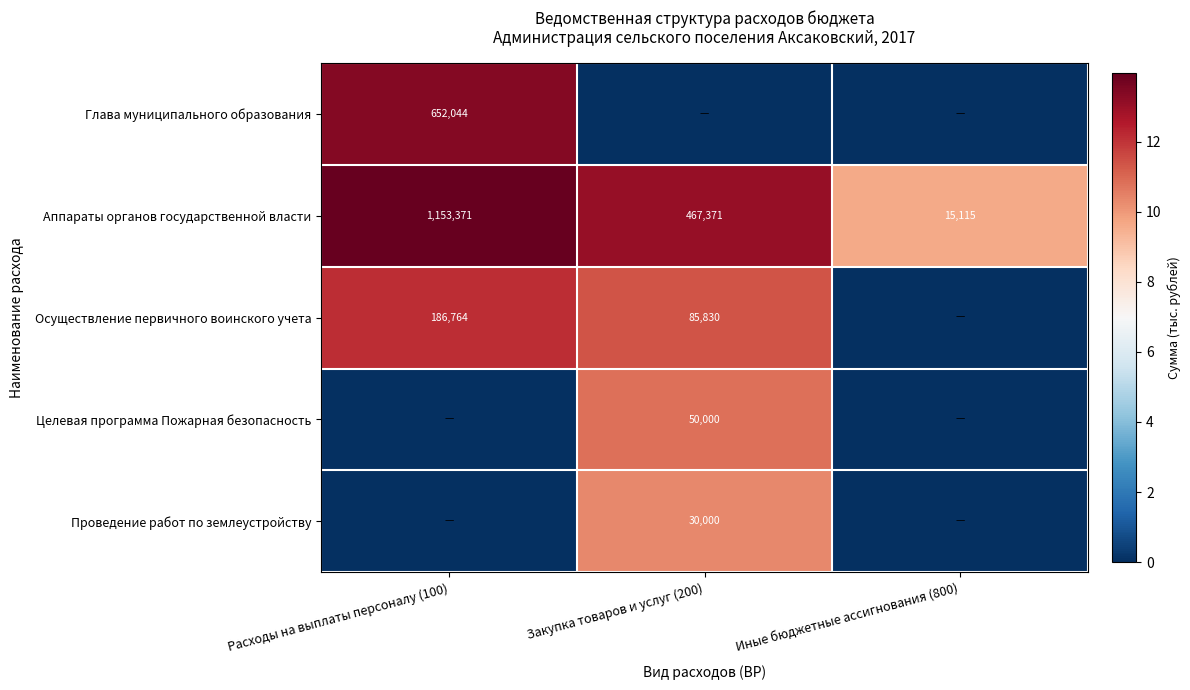

The Осуществление первичного воинского учета series shows 280796 at Расходы на выплаты персоналу (100). True or false?

False